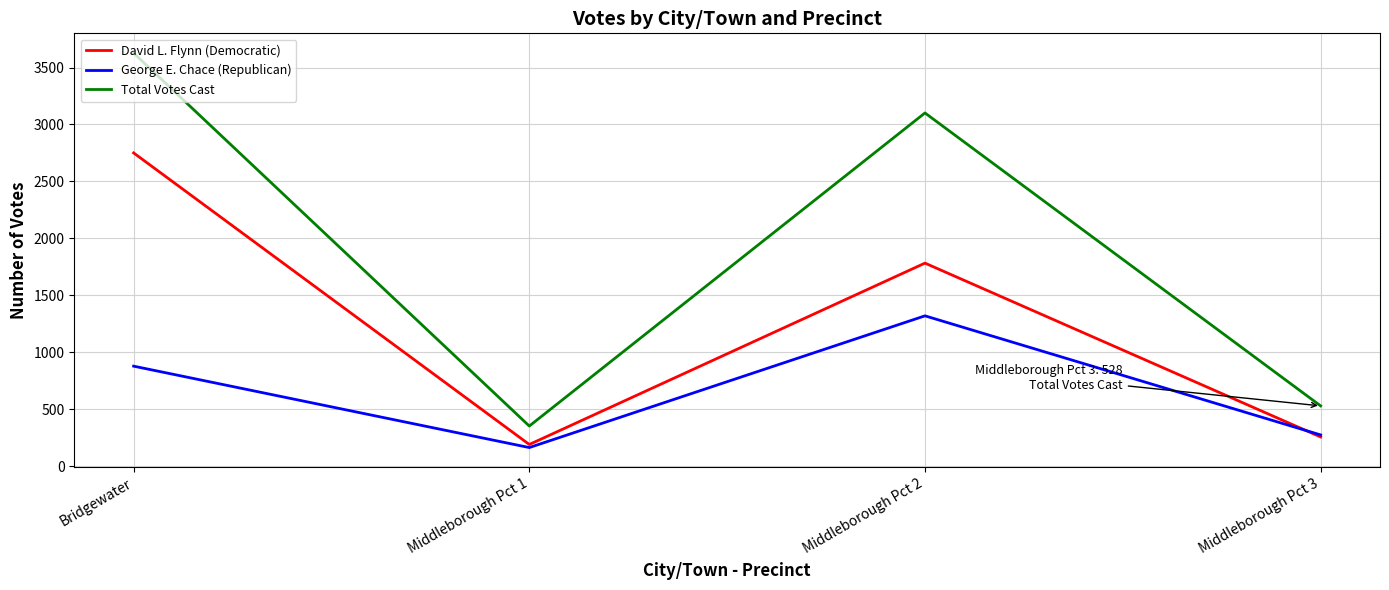

At which category does the chart reach its minimum across all series?

Middleborough Pct 1